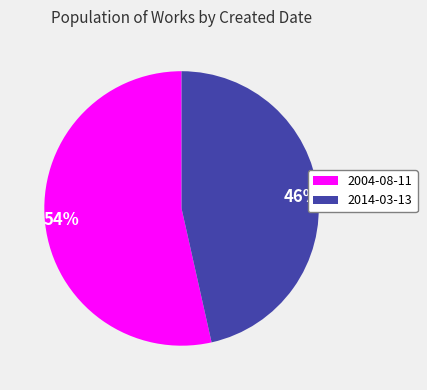

How many segments does this pie chart have?

2